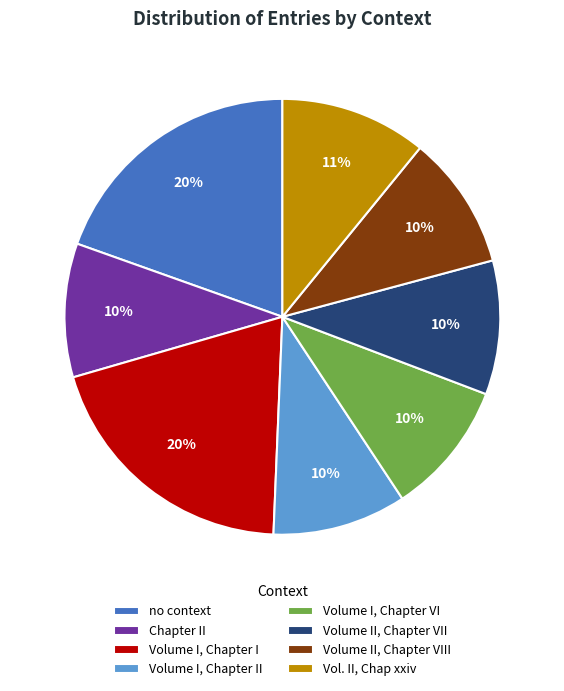

Is it true that Volume I, Chapter II is 10% of the pie?

True